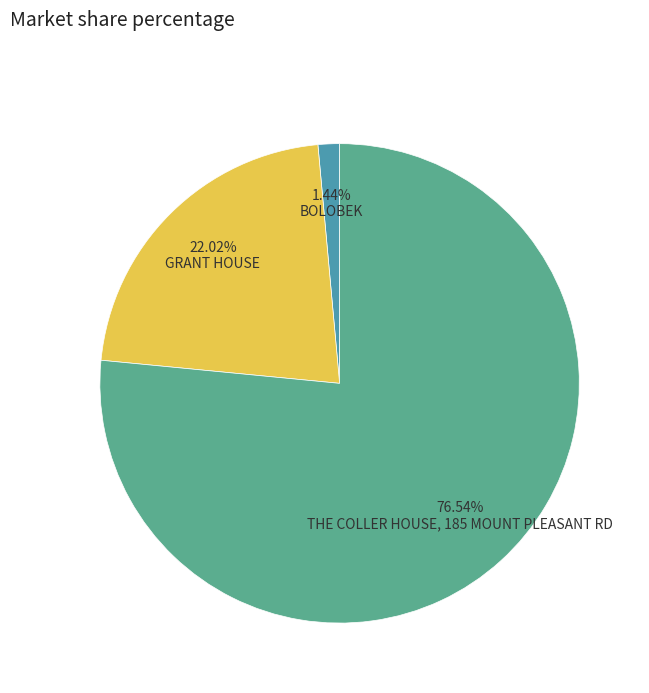

To the nearest percent, what portion does GRANT HOUSE represent?

22%